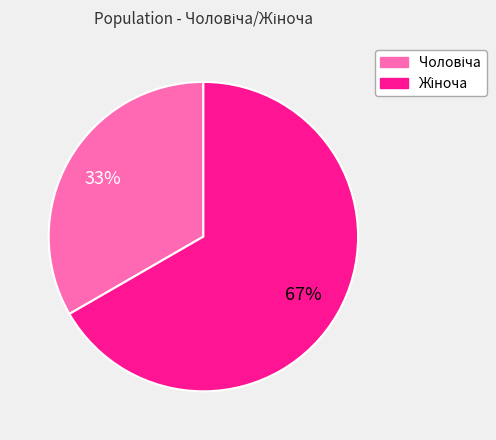

To the nearest percent, what is the average slice percentage?

50%